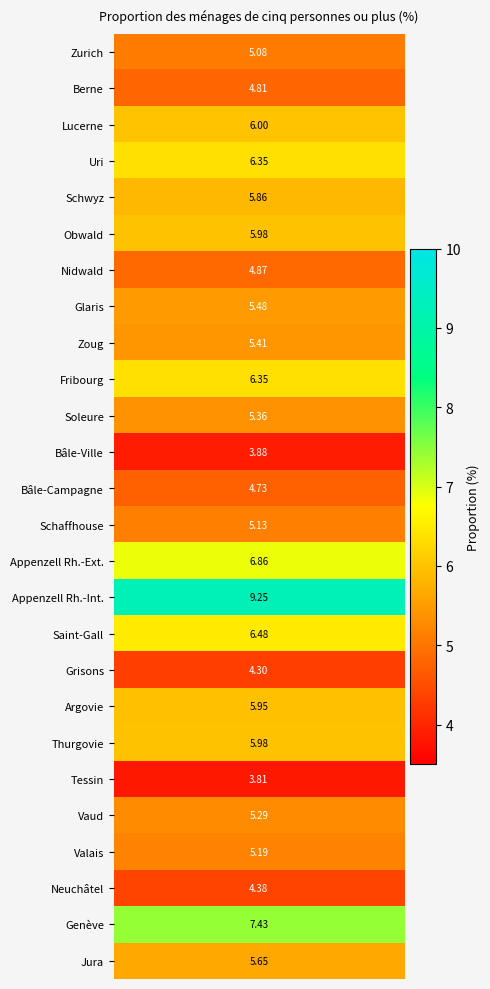

Reading right to left, what are all the values shown in this chart?

5.7	7.4	4.4	5.2	5.3	3.8	6.0	5.9	4.3	6.5	9.2	6.9	5.1	4.7	3.9	5.4	6.4	5.4	5.5	4.9	6.0	5.9	6.4	6.0	4.8	5.1